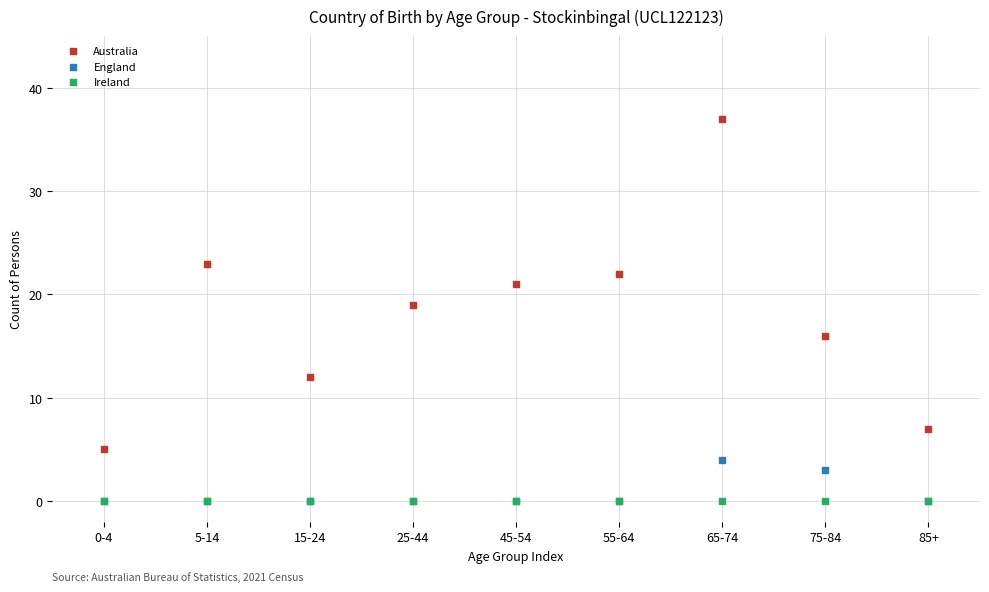

In the England series, what Y value is closest to 2?

3